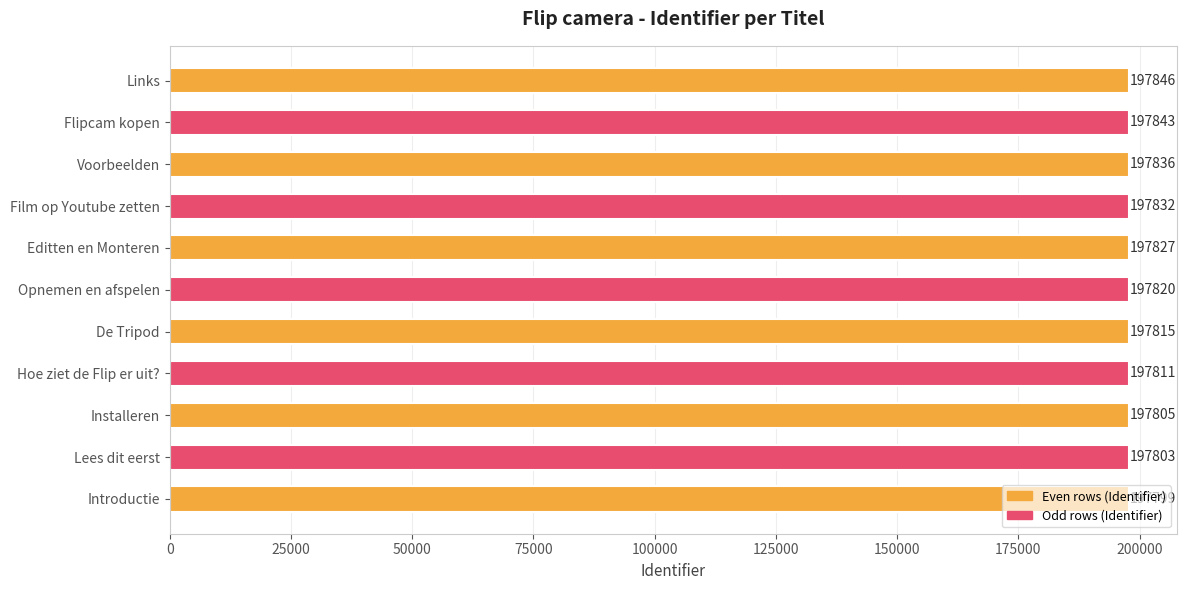

Which label corresponds to the smallest value in the chart?

Introductie